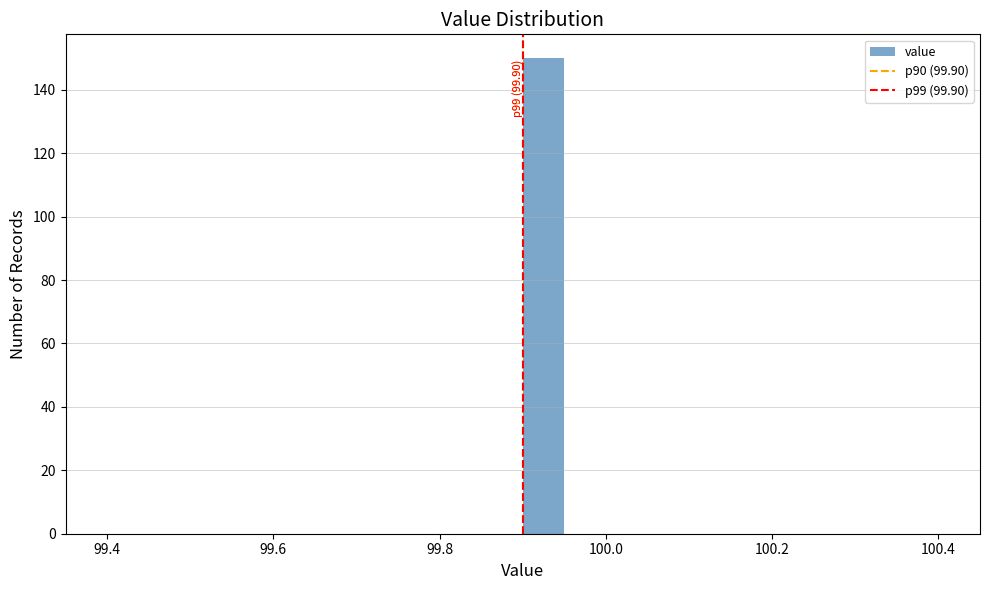

Around what value on the x-axis is the tallest bar? Give the approximate position of its centre, as read against the axis.

99.92